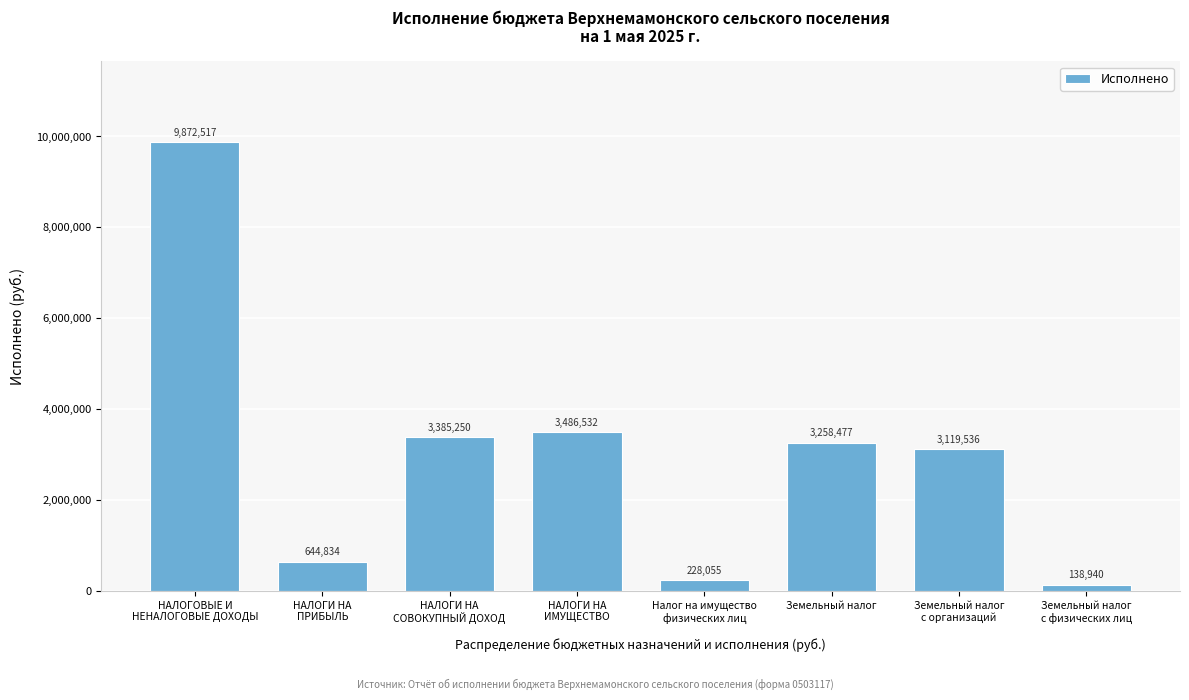

What is the maximum value shown in the chart?

9872517.0